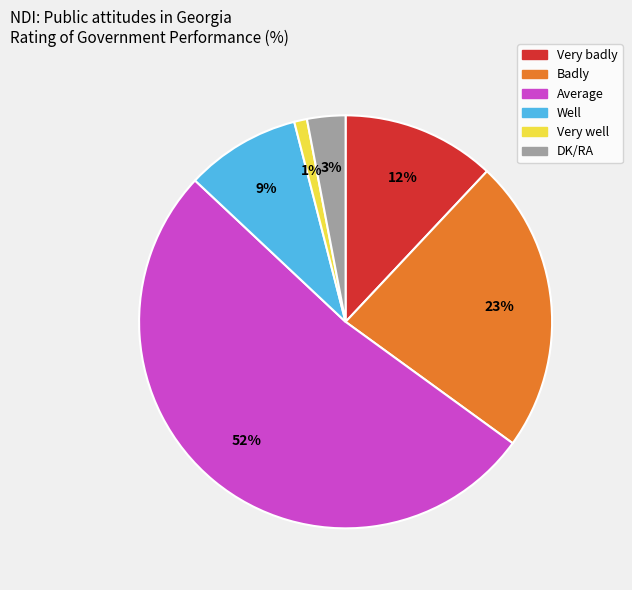

To the nearest percent, what portion does Well represent?

9%